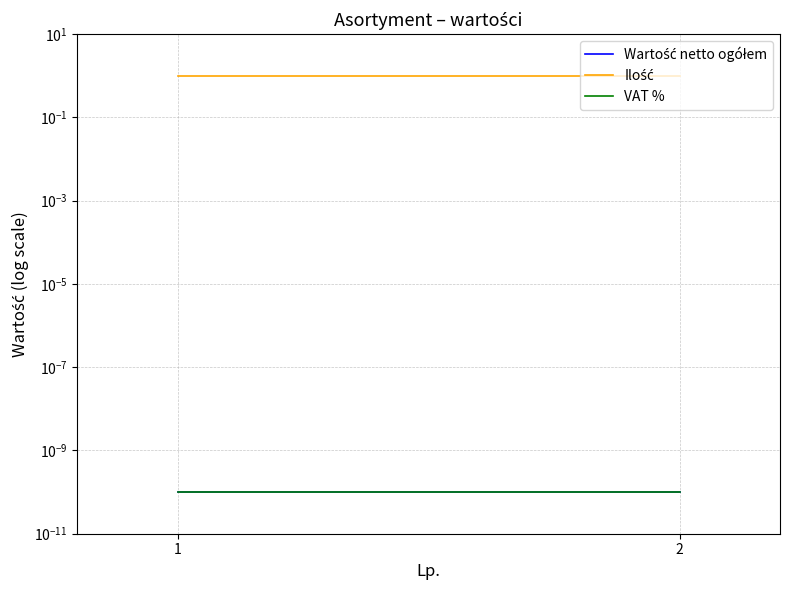

True or false: Wartość netto ogółem has a value of 0.0 at 1.

False